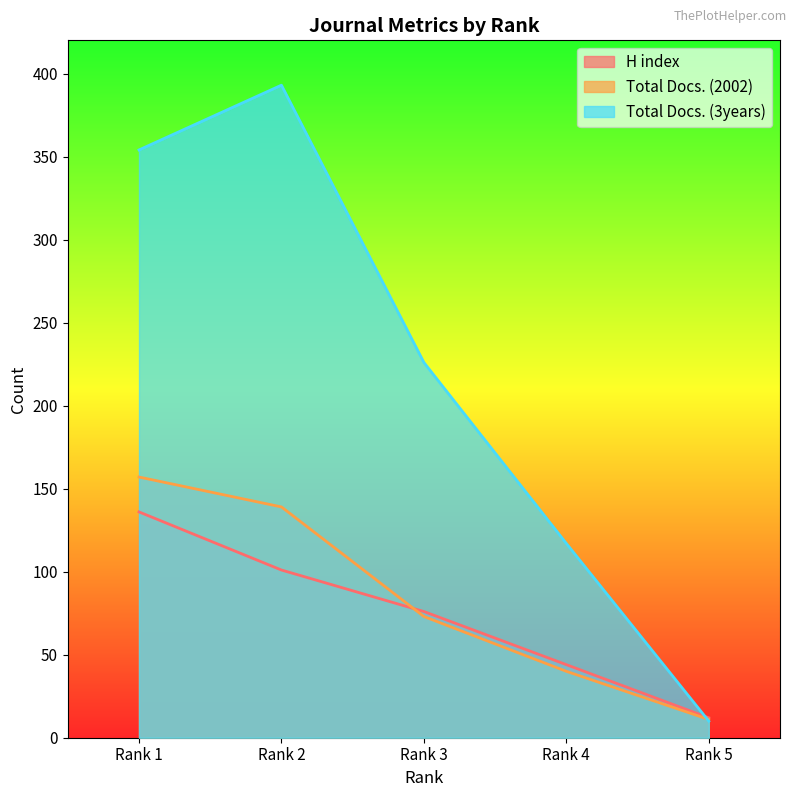

How many values in the H index series are below 76?

2